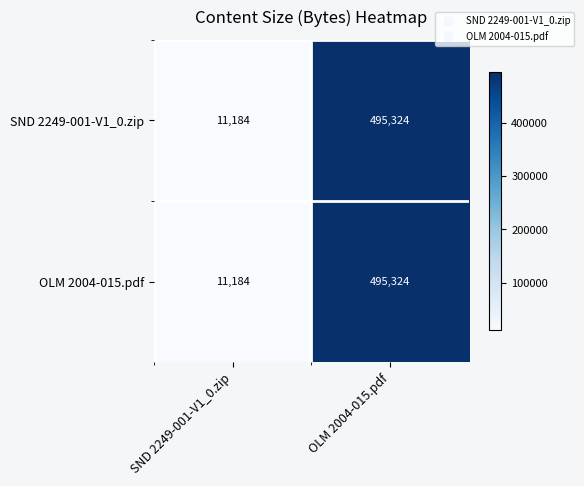

Where is OLM 2004-015.pdf nearest to the value 253254?

SND 2249-001-V1_0.zip